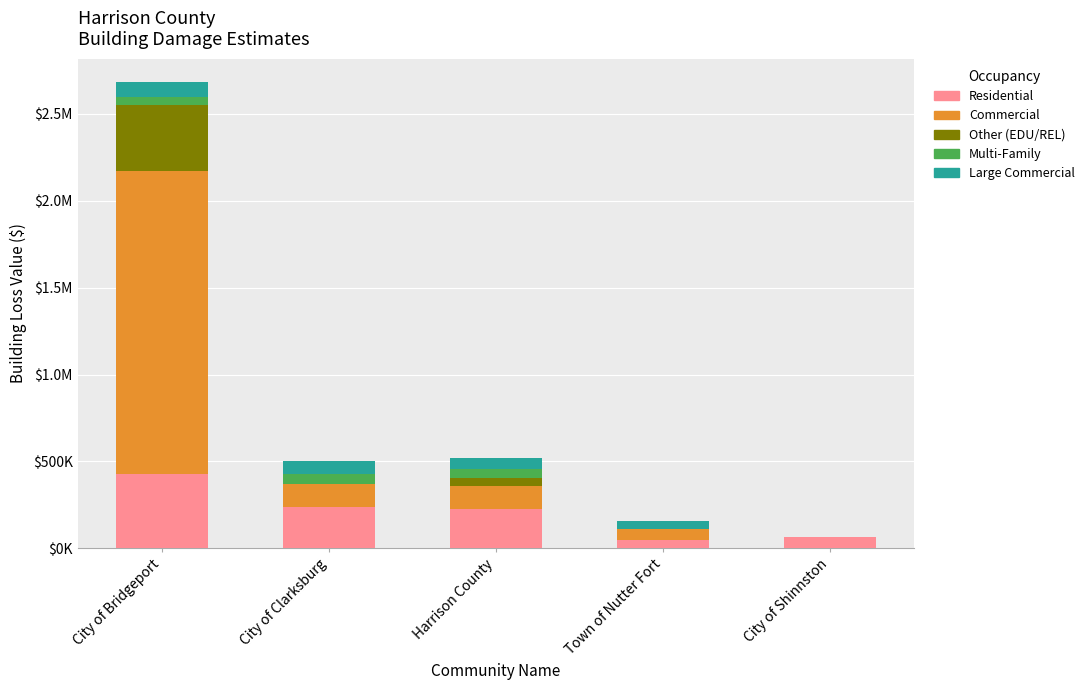

Where does the Multi-Family series first go above 48947?

City of Bridgeport